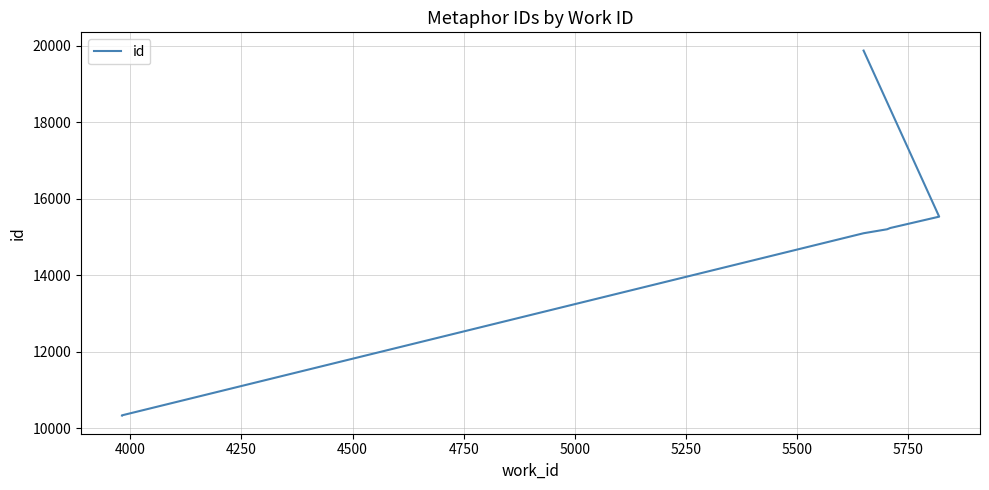

Reading left to right, transcribe all the data shown in this chart.

10340	10342	10343	15101	15205	15238	15534	15535	15536	19873